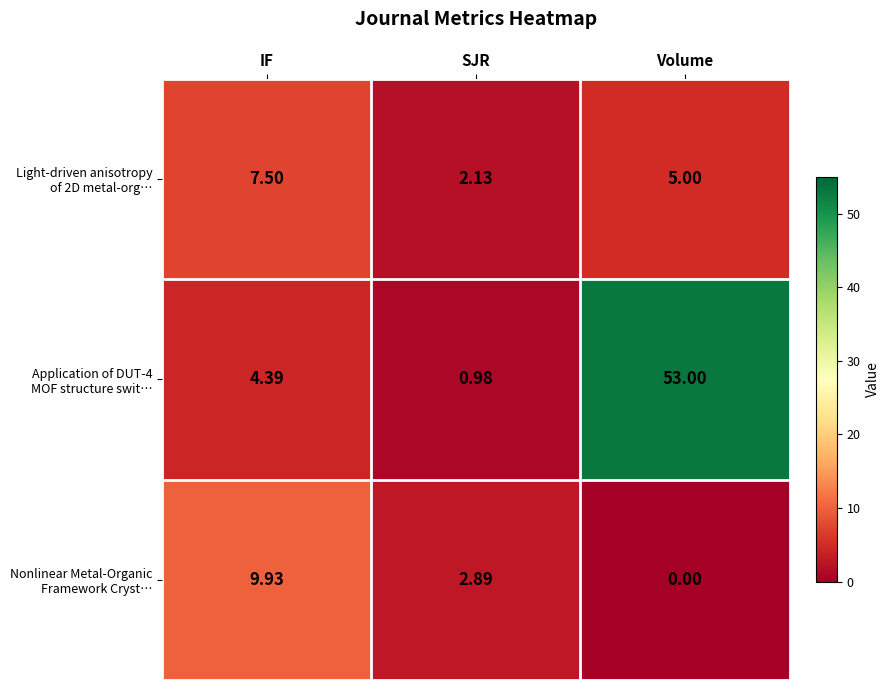

Which category has the highest value across all series?

Volume